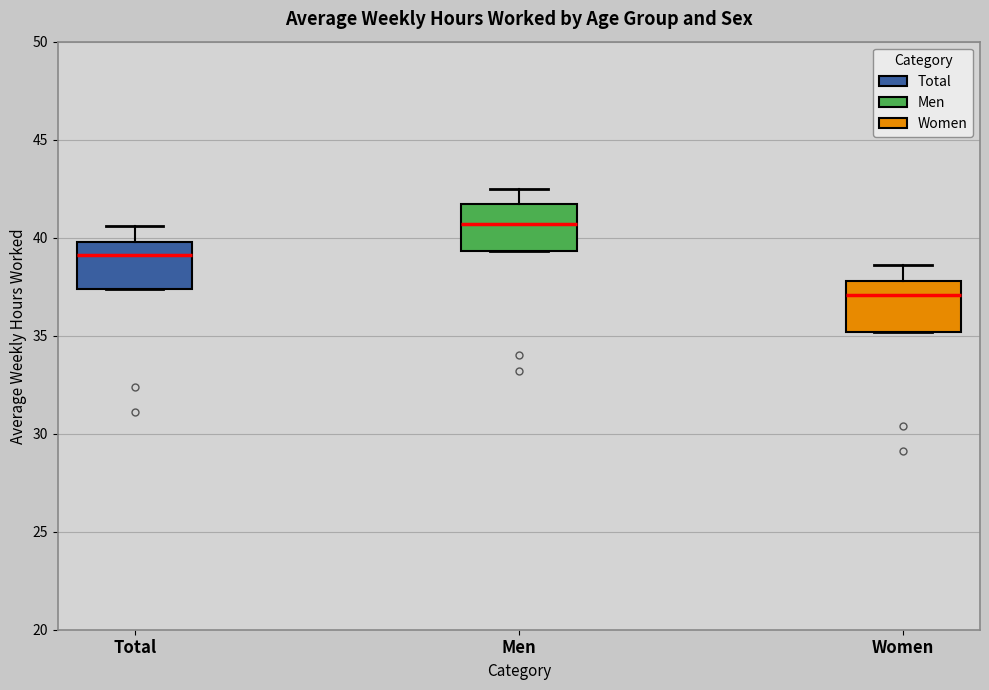

Where is the lower edge of the box for Men on the y-axis? The values are not printed on the chart, so give them approximately, as read against the axis.

39.5